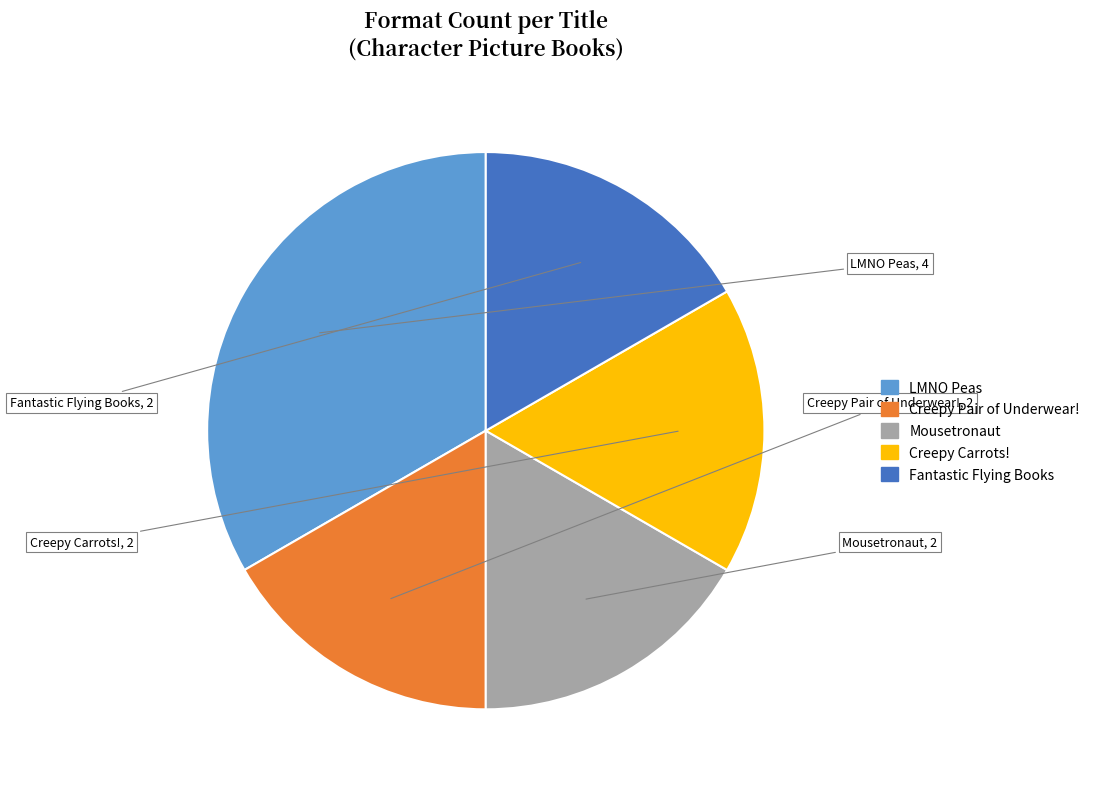

Is it true that Creepy Carrots! is 4% of the pie?

False